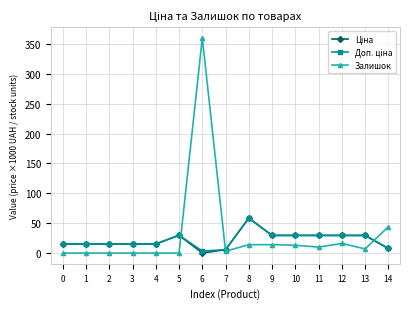

Which series has the widest spread of values?

Залишок